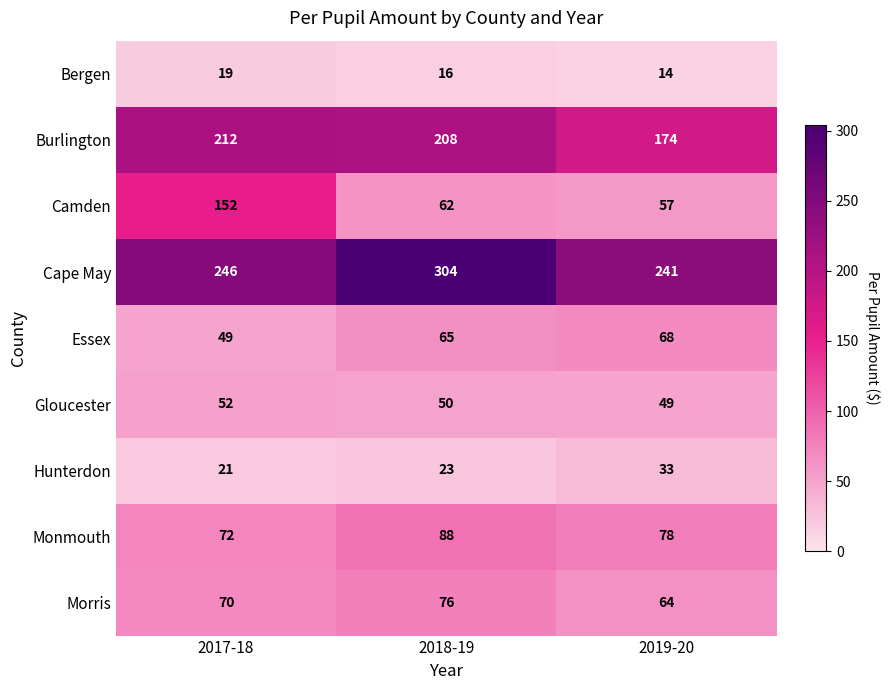

What is the difference between the maximum and minimum values in the Hunterdon series?

12